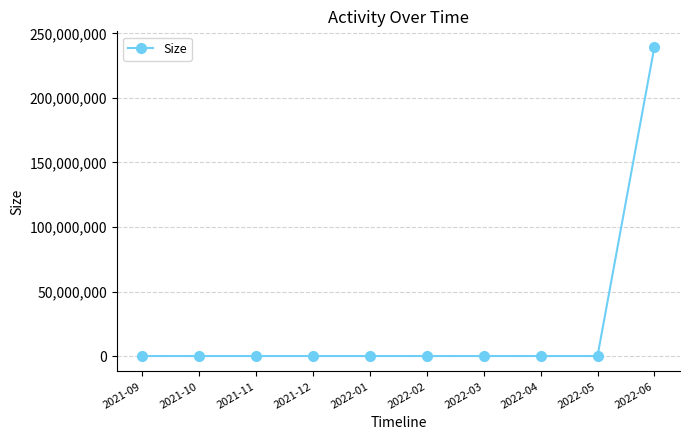

What is the label of the 10th point from the right?

2021-09